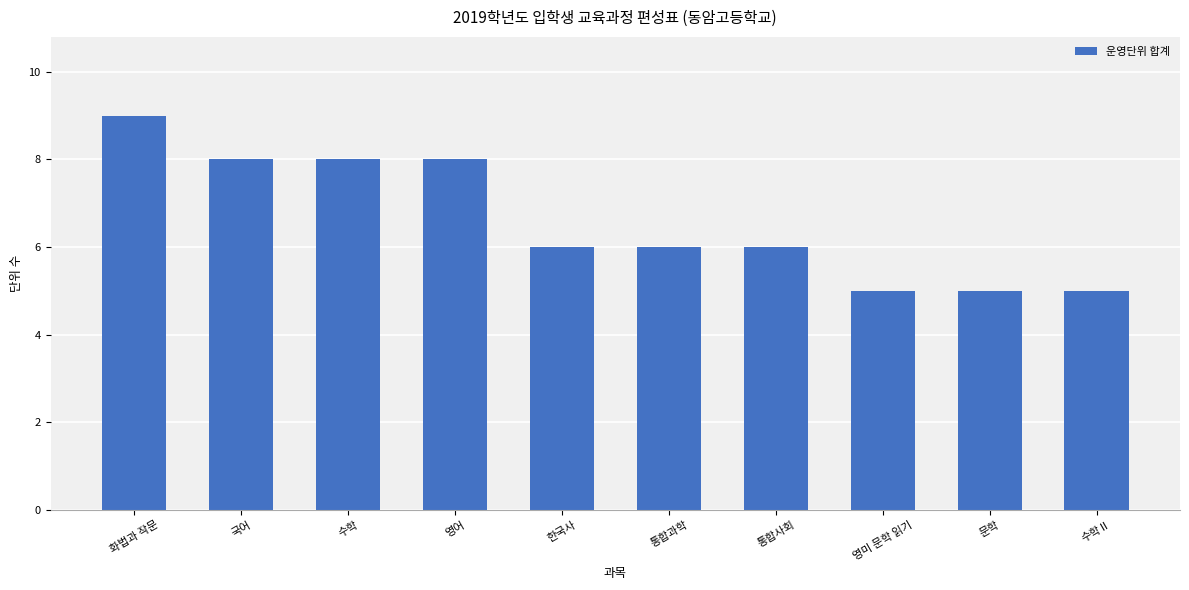

Reading right to left, extract all data points from this chart.

5	5	5	6	6	6	8	8	8	9